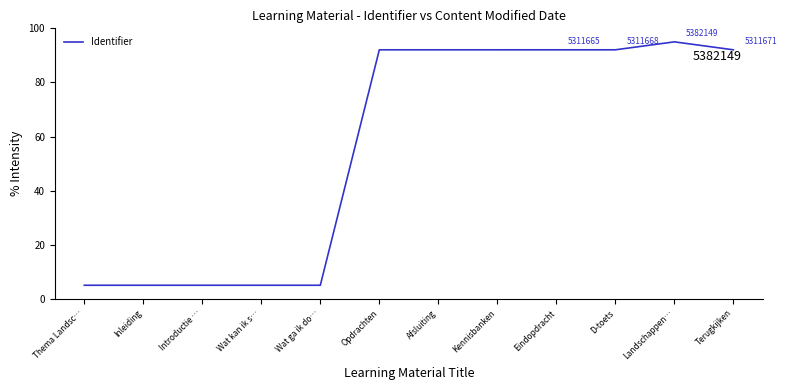

Reading left to right, extract all data points from this chart.

5.0	5.0	5.0	5.0	5.0	92.1	92.1	92.1	92.1	92.1	95.0	92.1